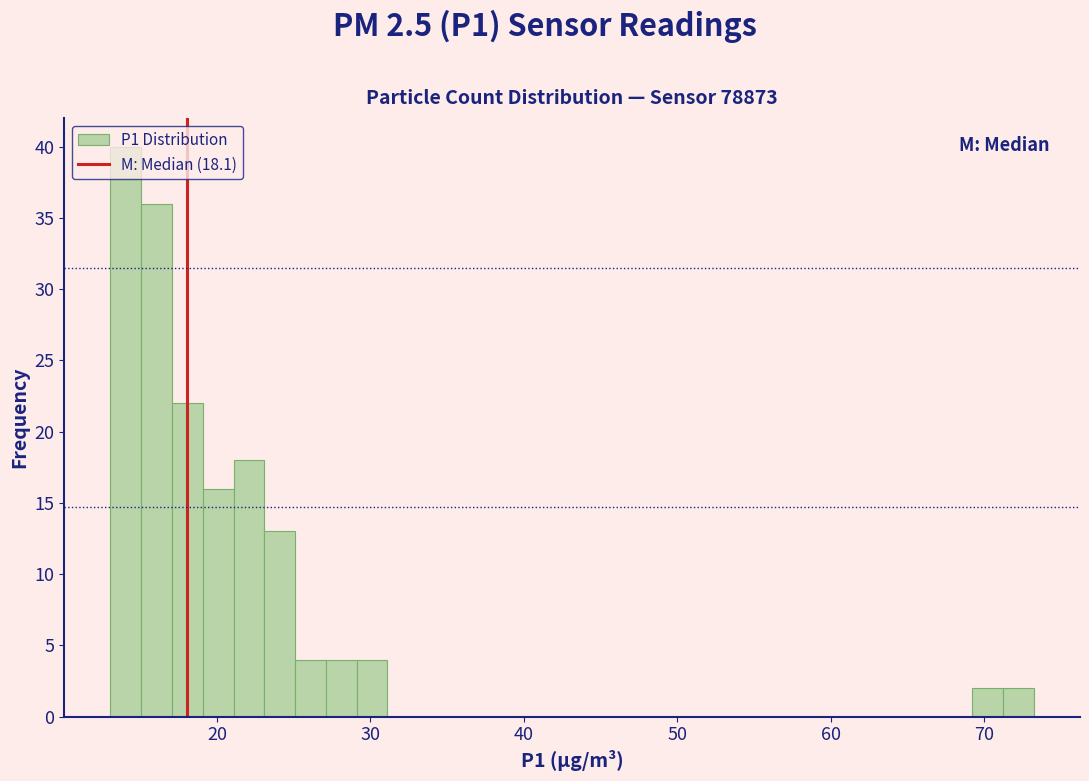

Read against the x-axis, roughly where is the centre of the tallest bar?

14